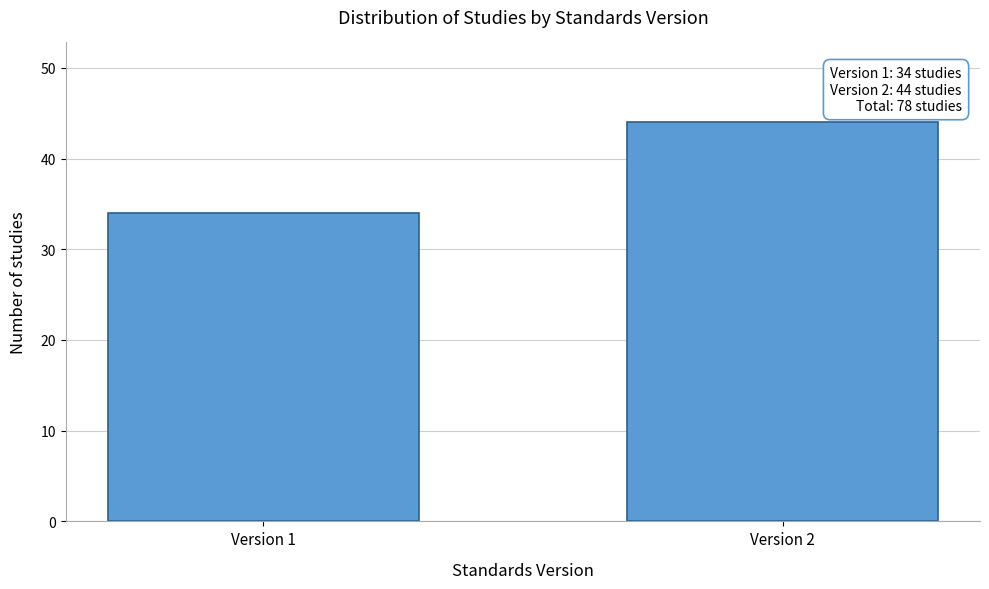

Reading left to right, list all the values displayed in this chart.

Version 1=34	Version 2=44